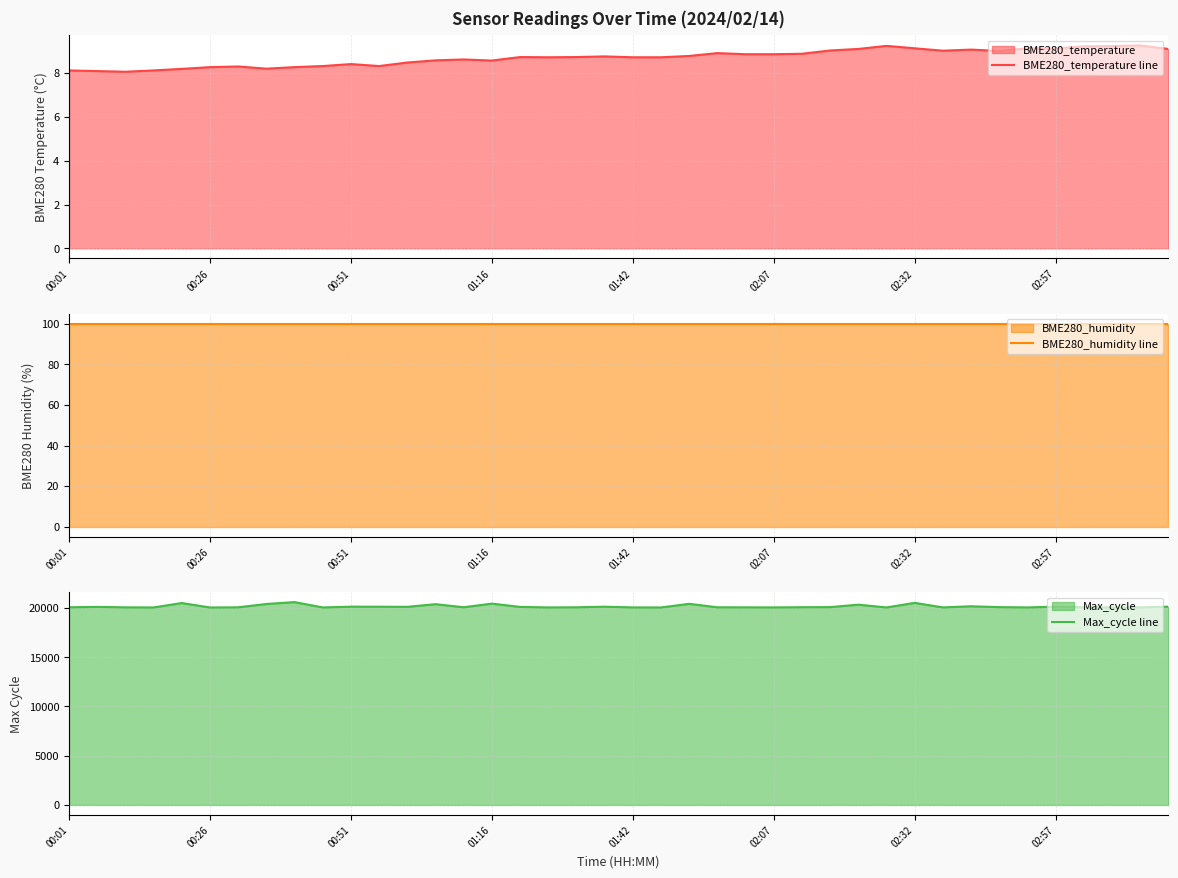

True or false: BME280_temperature line and BME280_humidity line intersect in this chart.

False